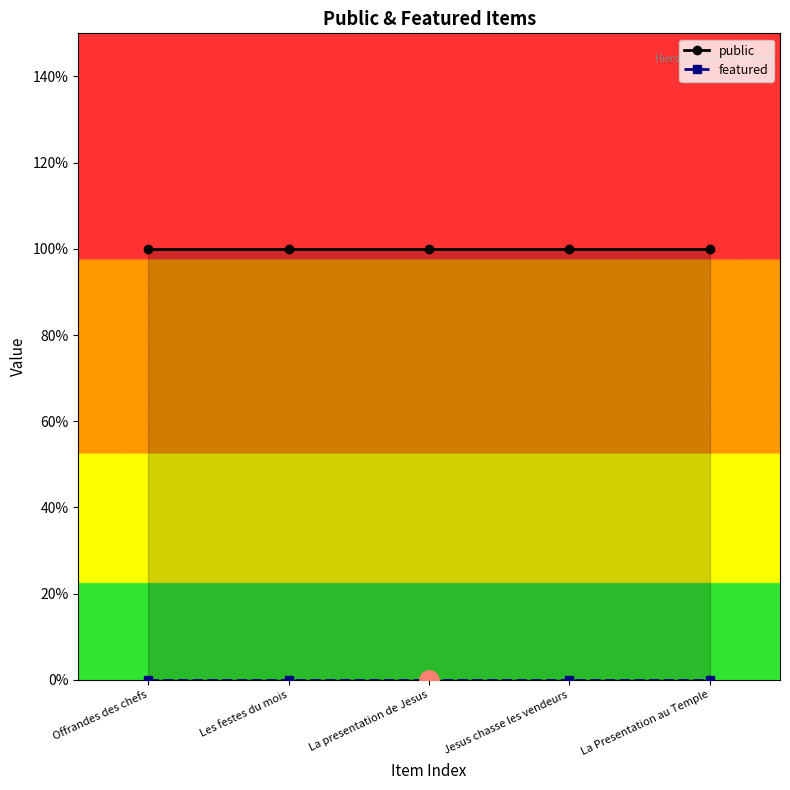

List the series in order of their overall mean, lowest first.

featured, public